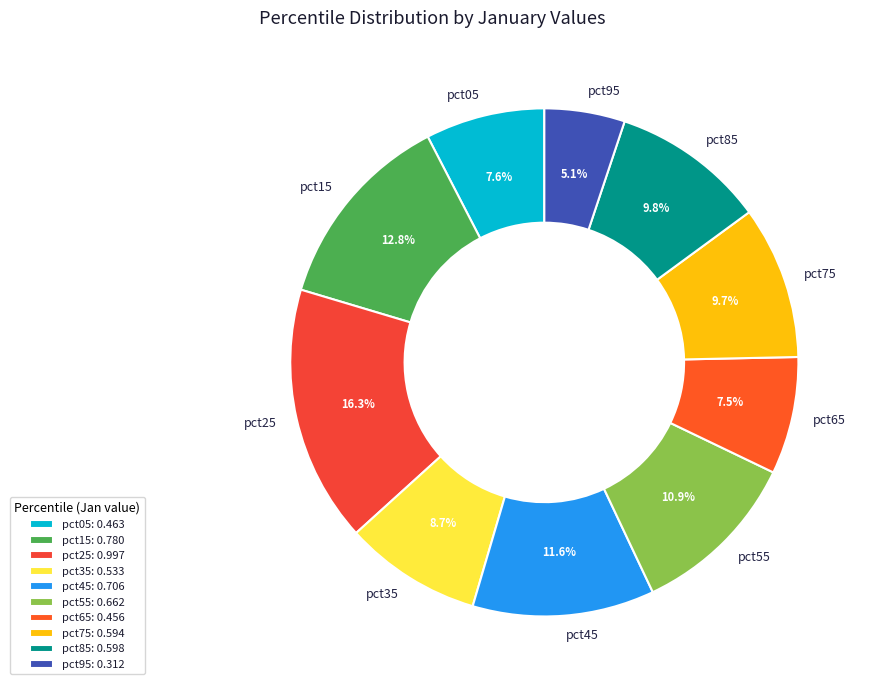

To the nearest percent, what is the difference between the pct55 and pct95 slice percentages?

6%